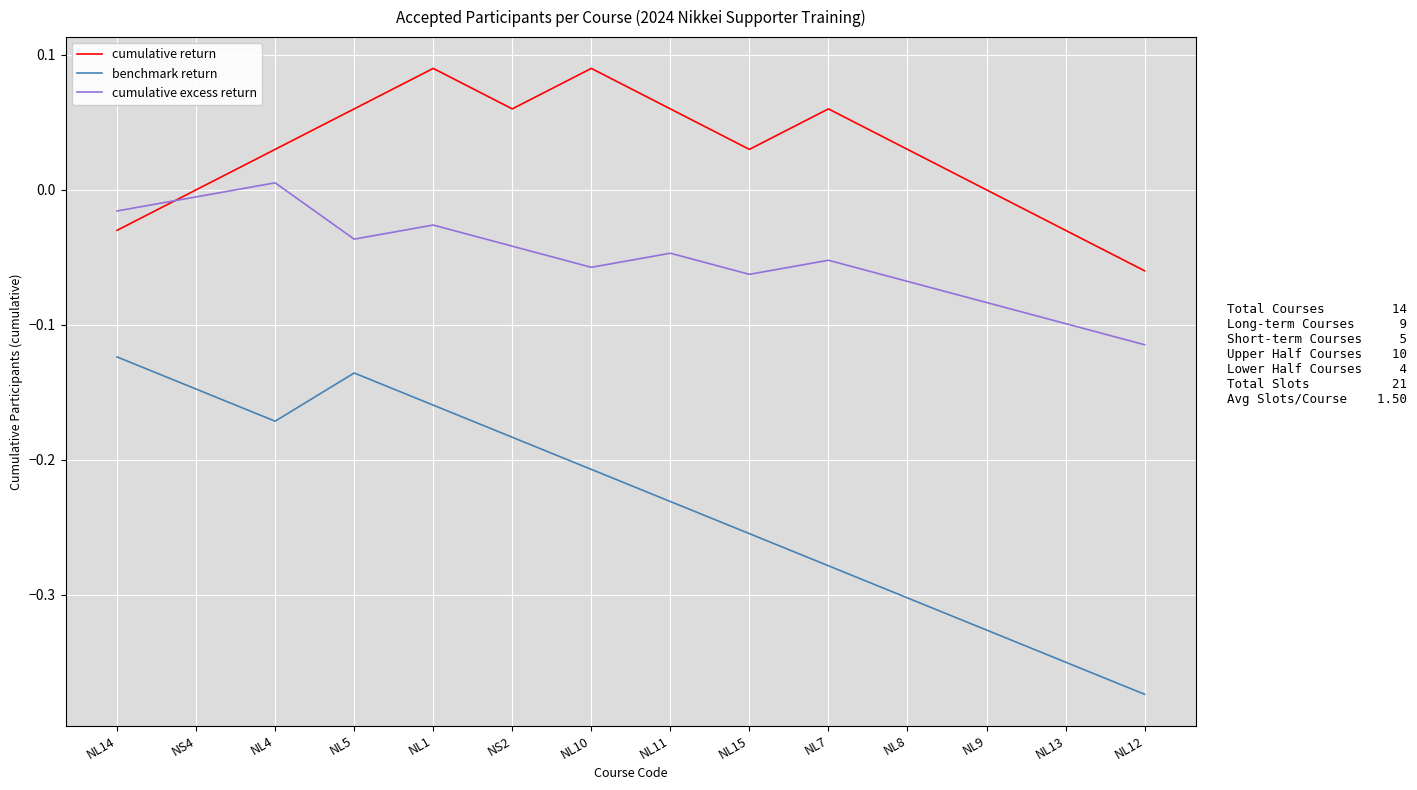

Rank the series at NL14 from lowest to highest value.

benchmark return, cumulative return, cumulative excess return